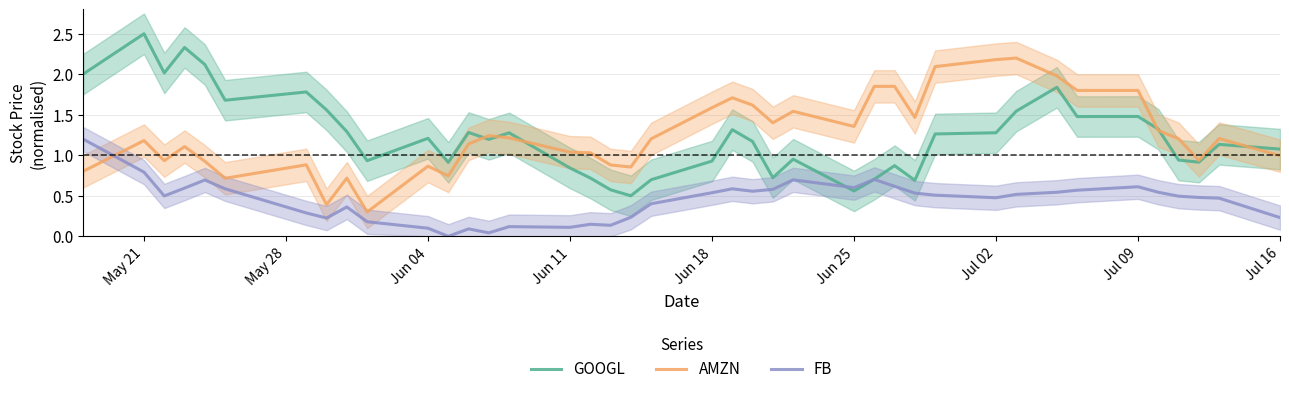

How many distinct data groups are displayed?

3